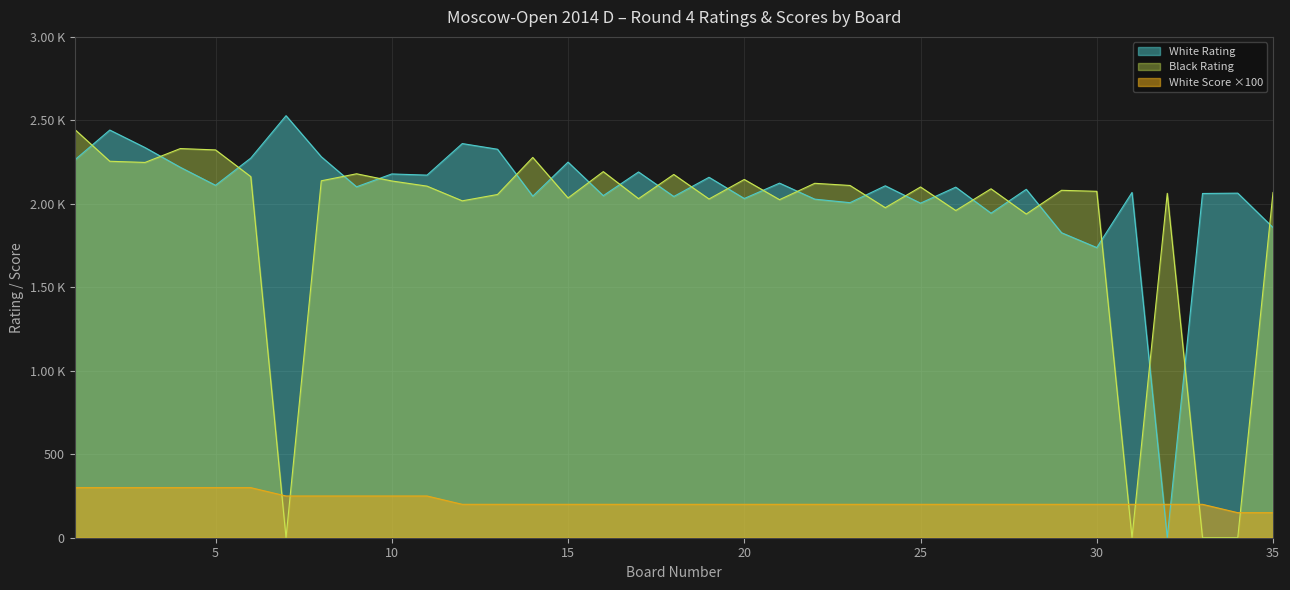

At how many categories does at least one series exceed 28?

35